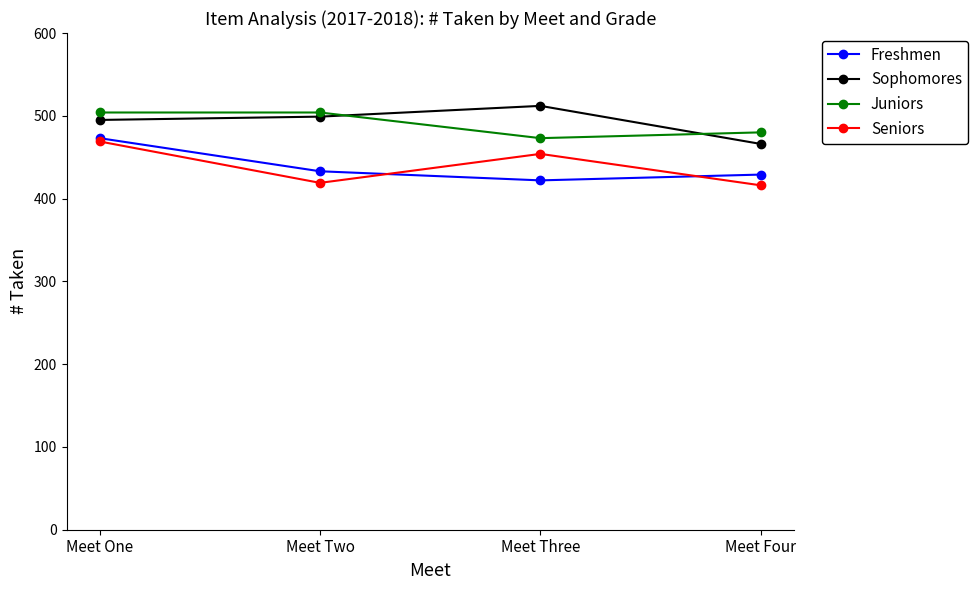

What is the label of the 2nd point from the right?

Meet Three